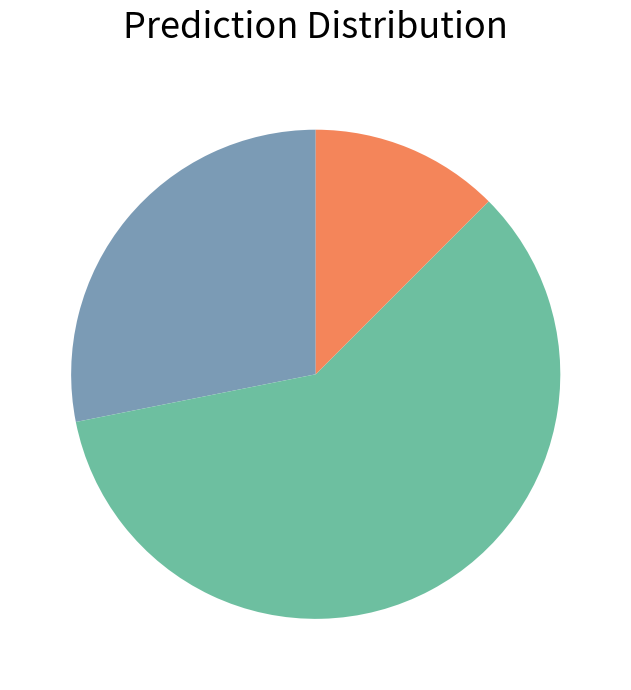

How many segments does this pie chart have?

3